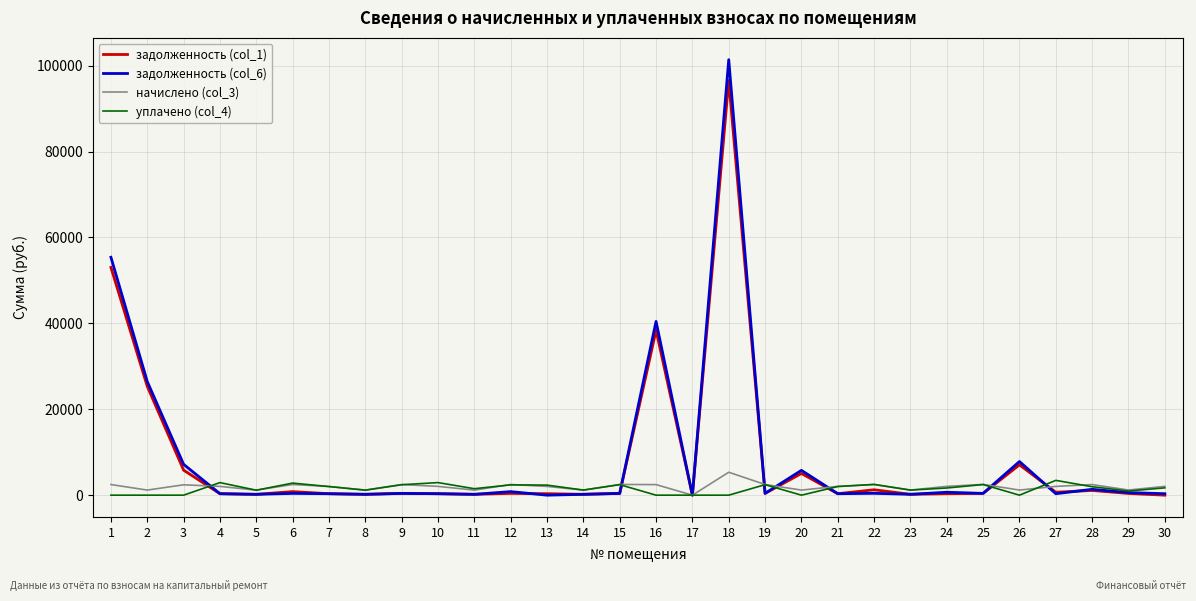

What is the value of the начислено (col_3) point at the 21st from the left?

2045.9